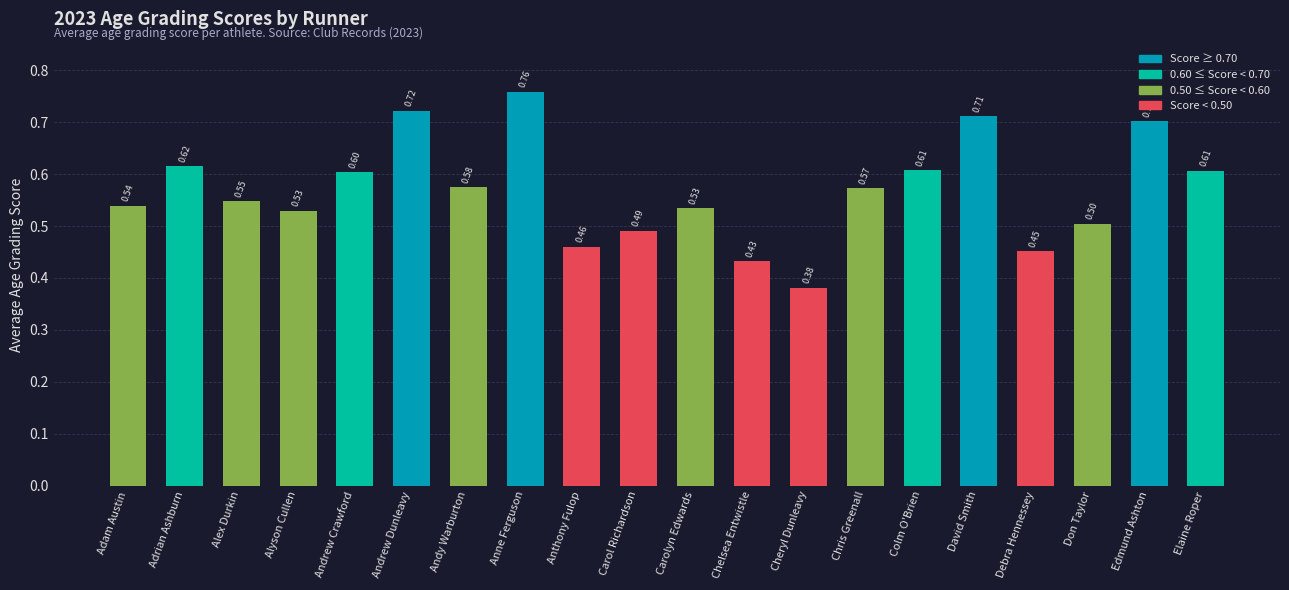

At which label is the value closest to 0?

Cheryl Dunleavy